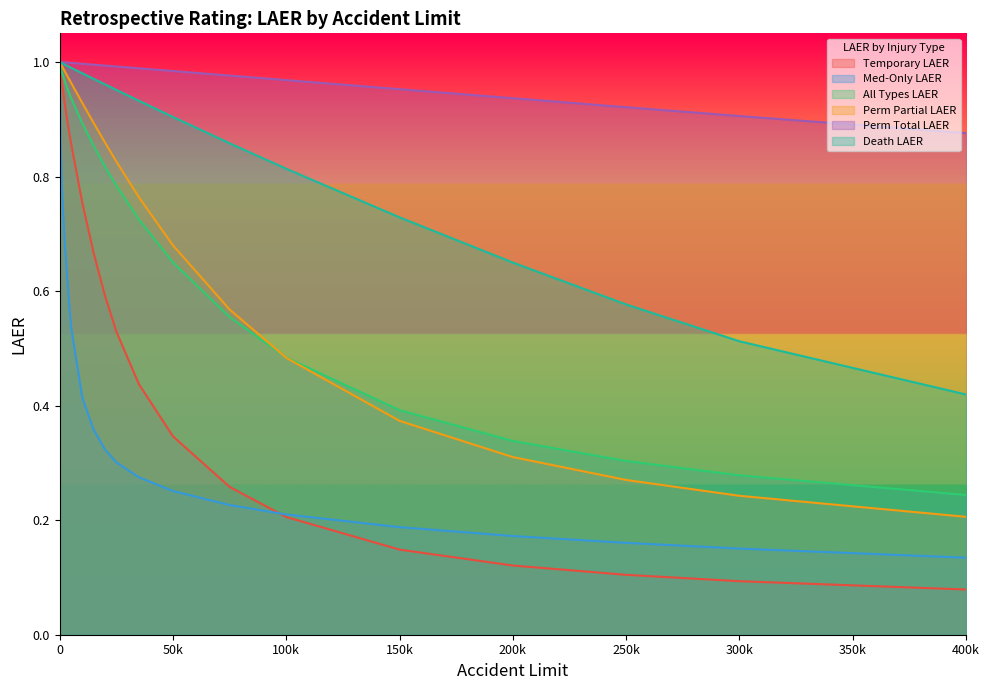

What is the value of the Med-Only LAER point at the 8th from the left?

0.4